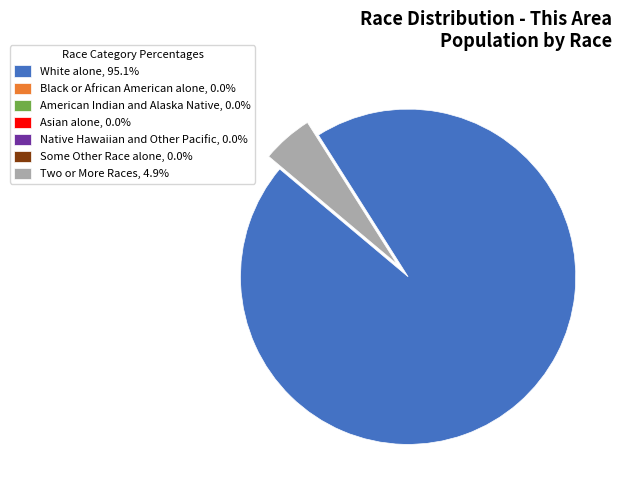

Is Two or More Races, 4.9% the majority of the pie?

No